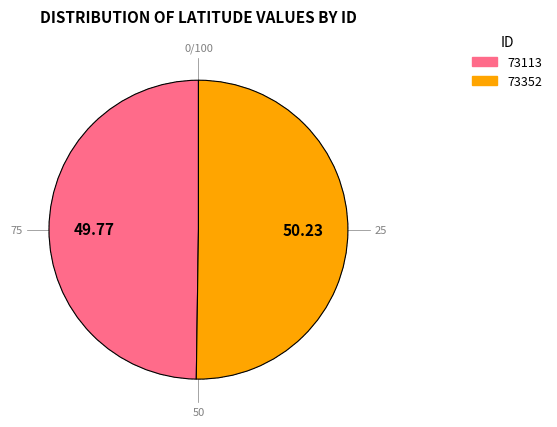

Is the sum of 73352 and 73113 greater than half?

Yes